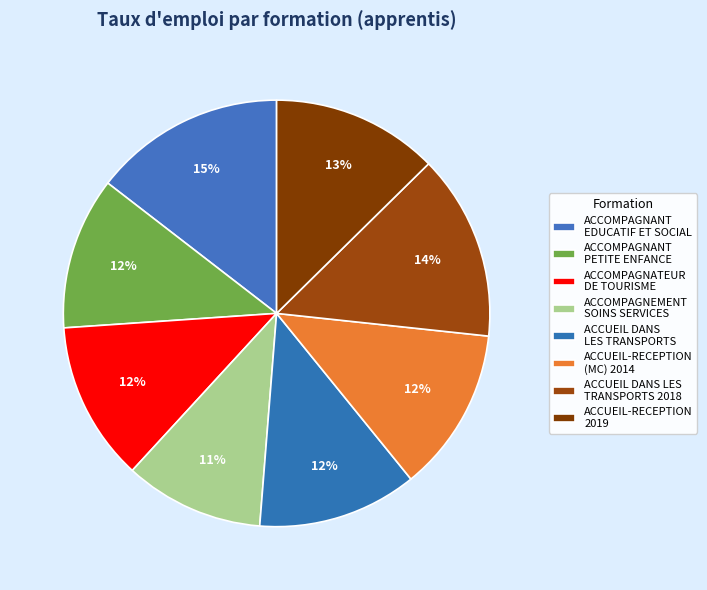

How many segments does this pie chart have?

8